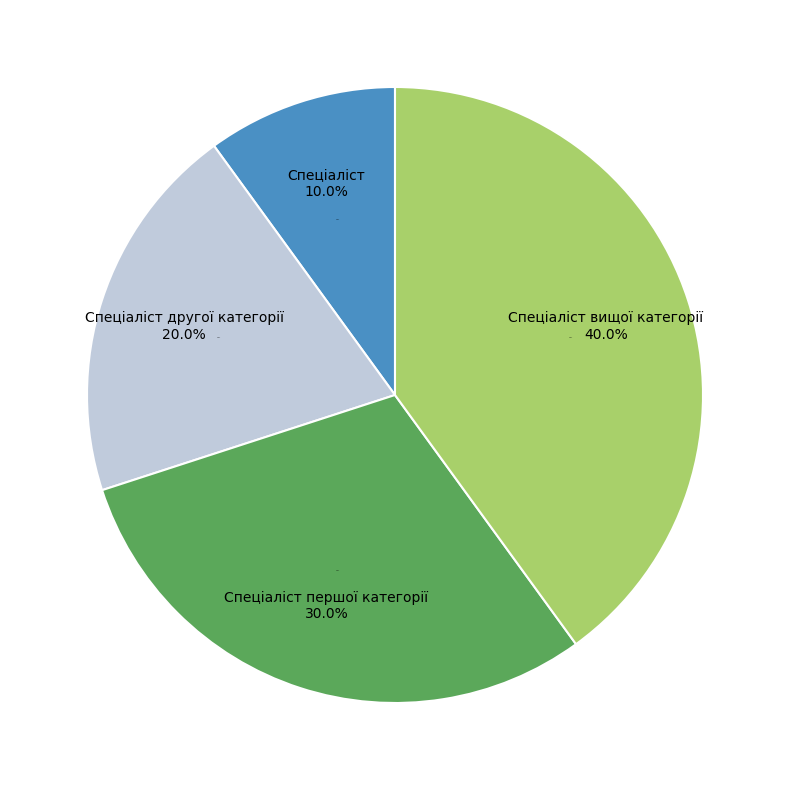

Count the number of slices in the pie.

4